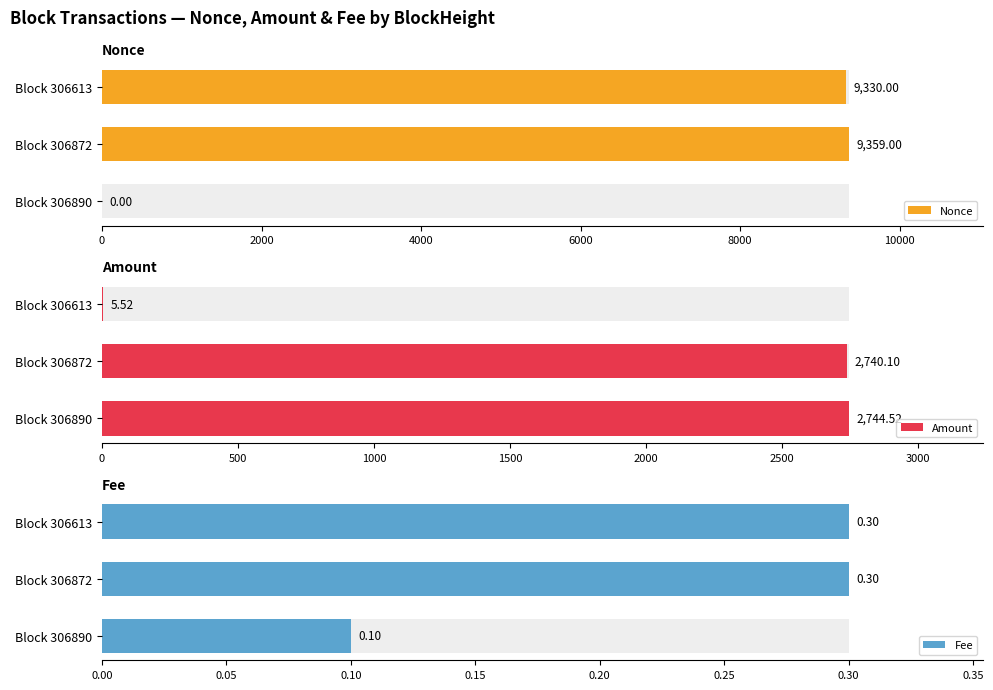

Does the chart contain any negative values?

No